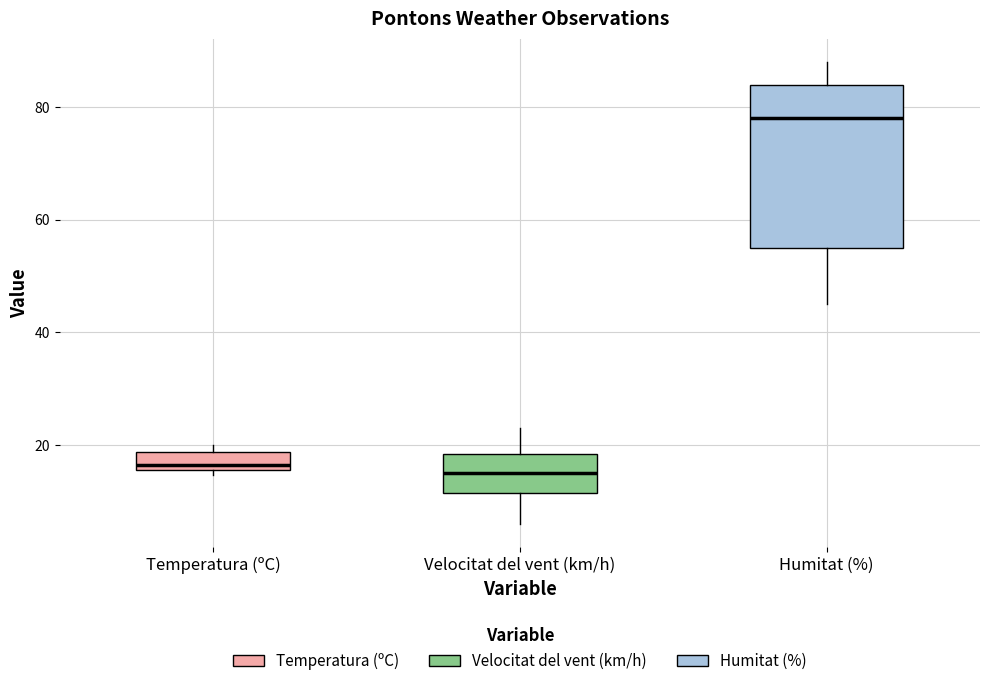

Which box is the tallest, from its lower edge to its upper edge?

Humitat (%)